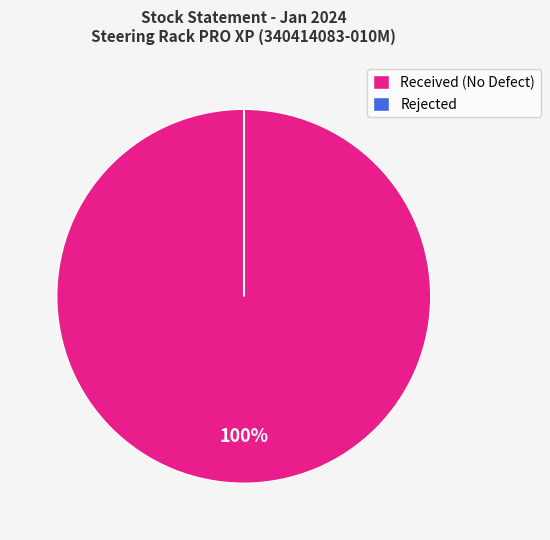

To the nearest percent, what is the difference between the largest and smallest slice percentages?

100%